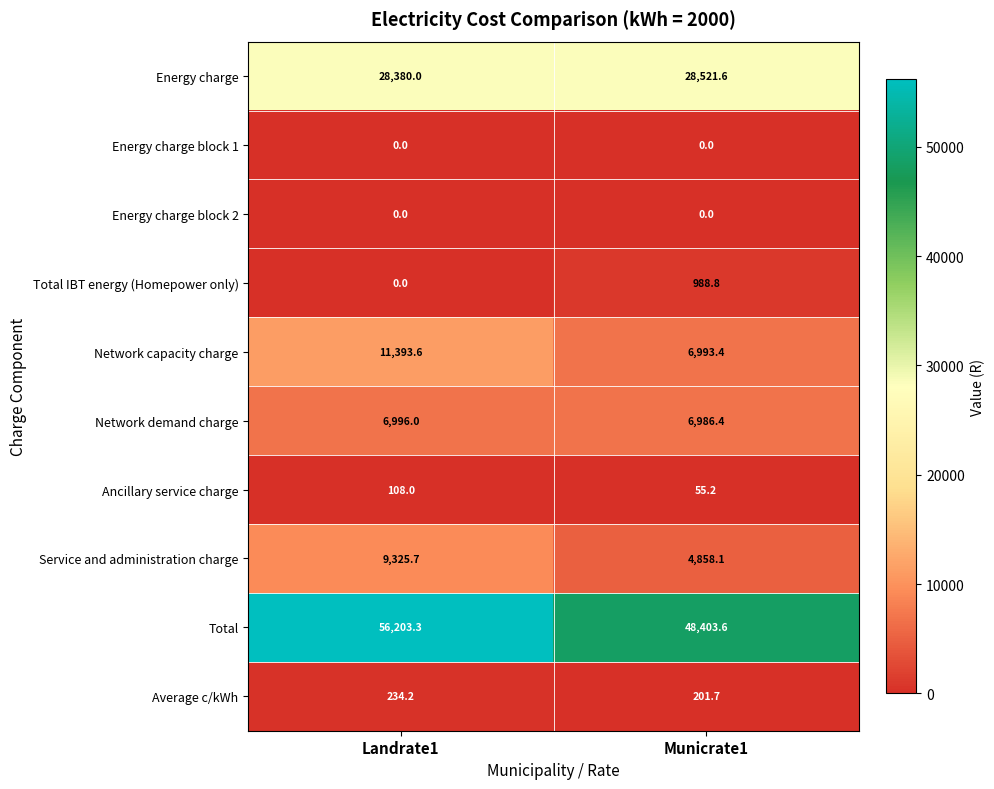

Reading right to left, transcribe all the data shown in this chart.

Energy charge: Municrate1=28521.6	Landrate1=28380.0
Energy charge block 1: Municrate1=0.0	Landrate1=0.0
Energy charge block 2: Municrate1=0.0	Landrate1=0.0
Total IBT energy (Homepower only): Municrate1=988.8	Landrate1=0.0
Network capacity charge: Municrate1=6993.4	Landrate1=11393.6
Network demand charge: Municrate1=6986.4	Landrate1=6996.0
Ancillary service charge: Municrate1=55.2	Landrate1=108.0
Service and administration charge: Municrate1=4858.1	Landrate1=9325.7
Total: Municrate1=48403.6	Landrate1=56203.3
Average c/kWh: Municrate1=201.7	Landrate1=234.2